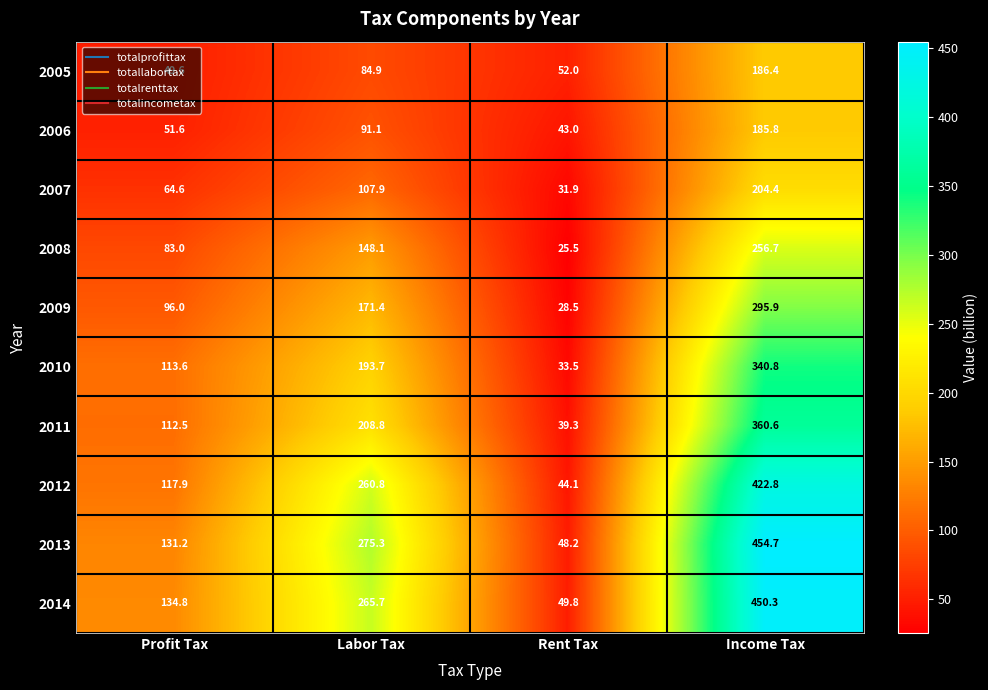

Rank the series at Income Tax from lowest to highest value.

2006, 2005, 2007, 2008, 2009, 2010, 2011, 2012, 2014, 2013